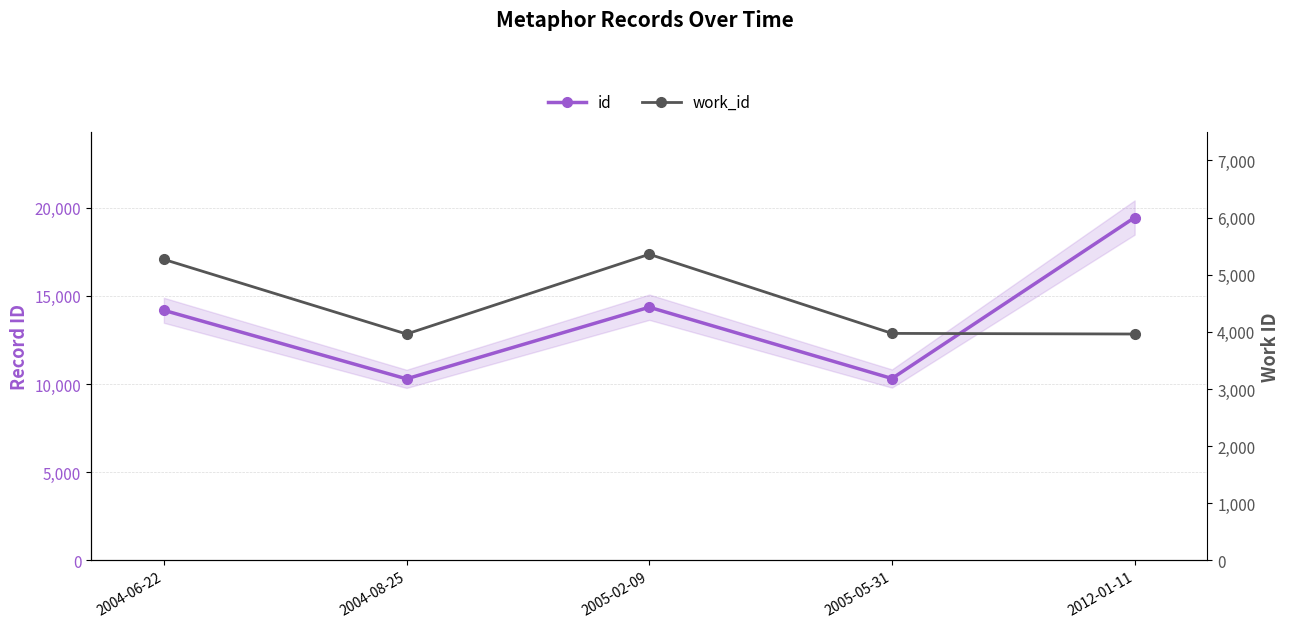

Which category has the lowest value in the id series?

2004-08-25